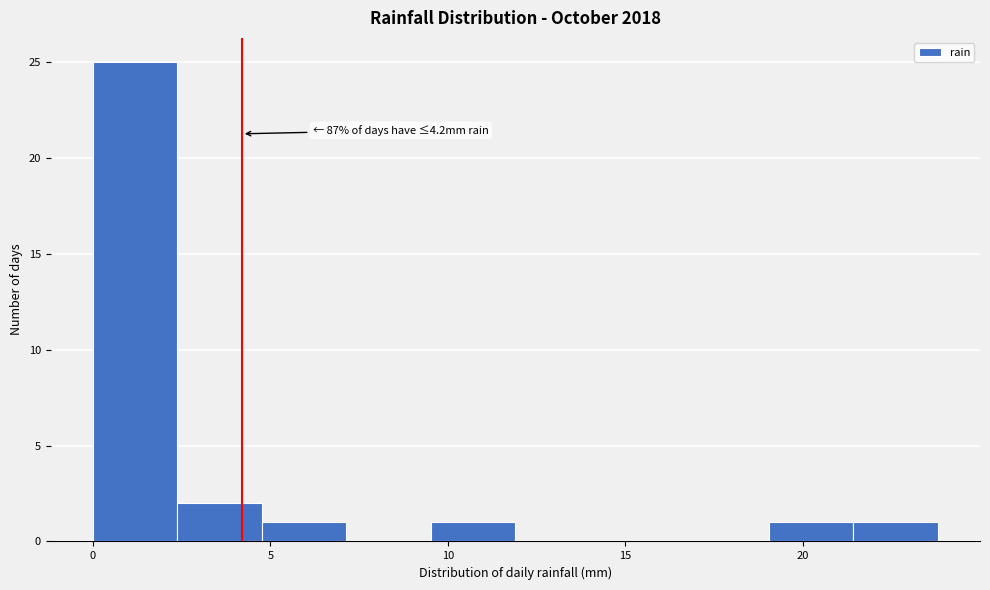

Which range on the x-axis has the tallest bar?

0.0 to 2.5